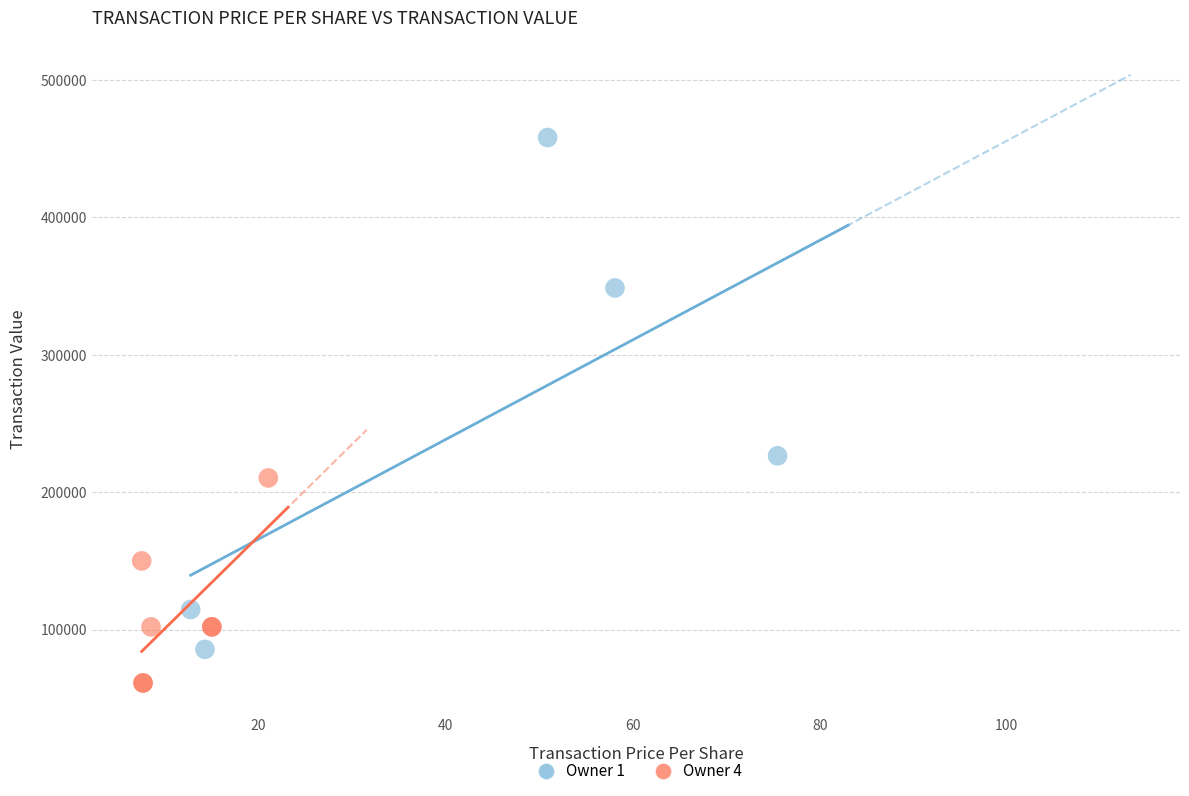

Which series has the widest spread of Y values?

Owner 1